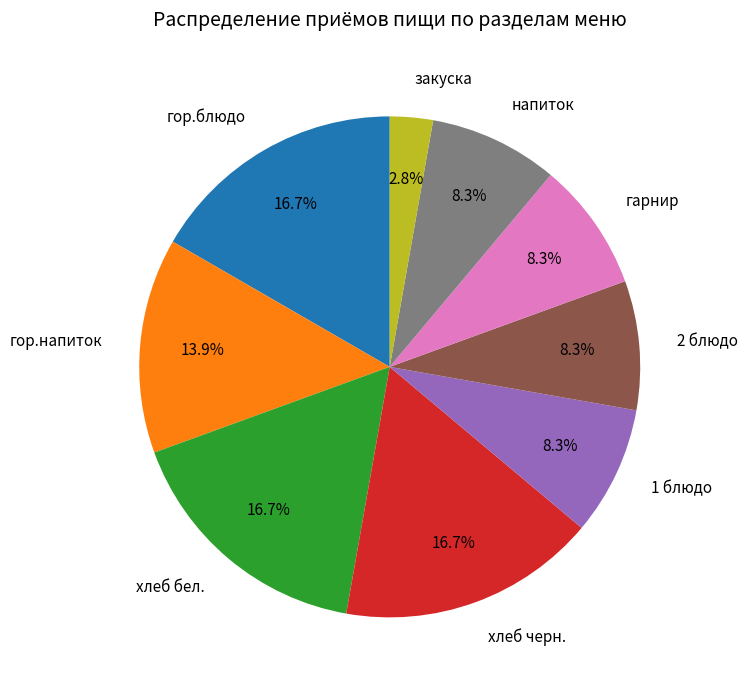

To the nearest percent, what portion does хлеб черн. represent?

17%